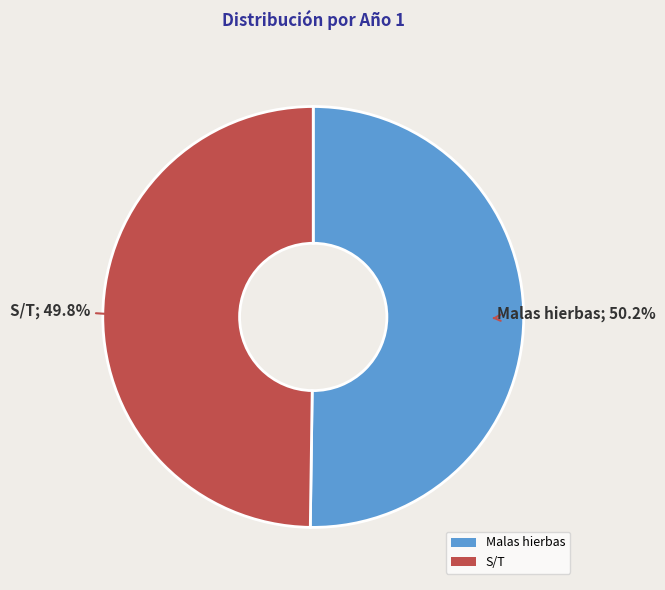

What percentage do Malas hierbas and S/T together represent?

100.0%